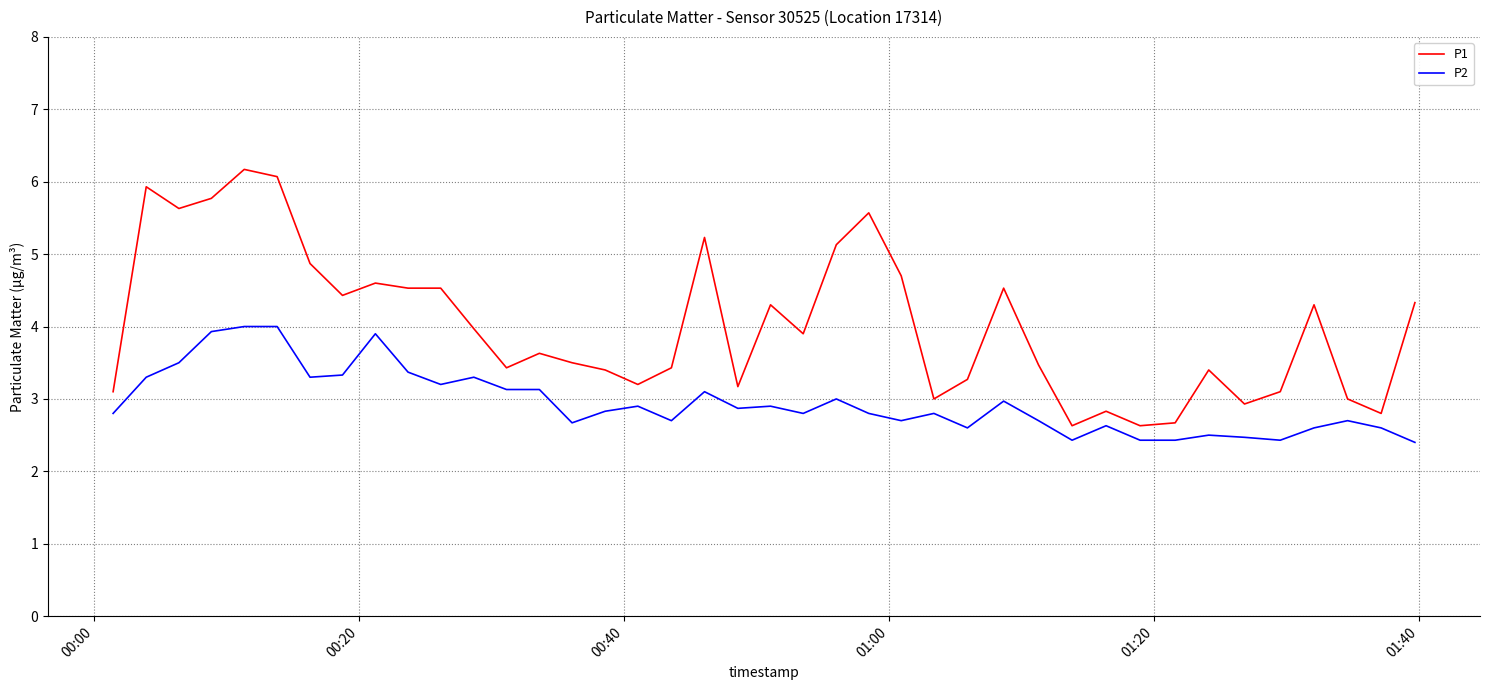

Which series has the largest total across all categories?

P1